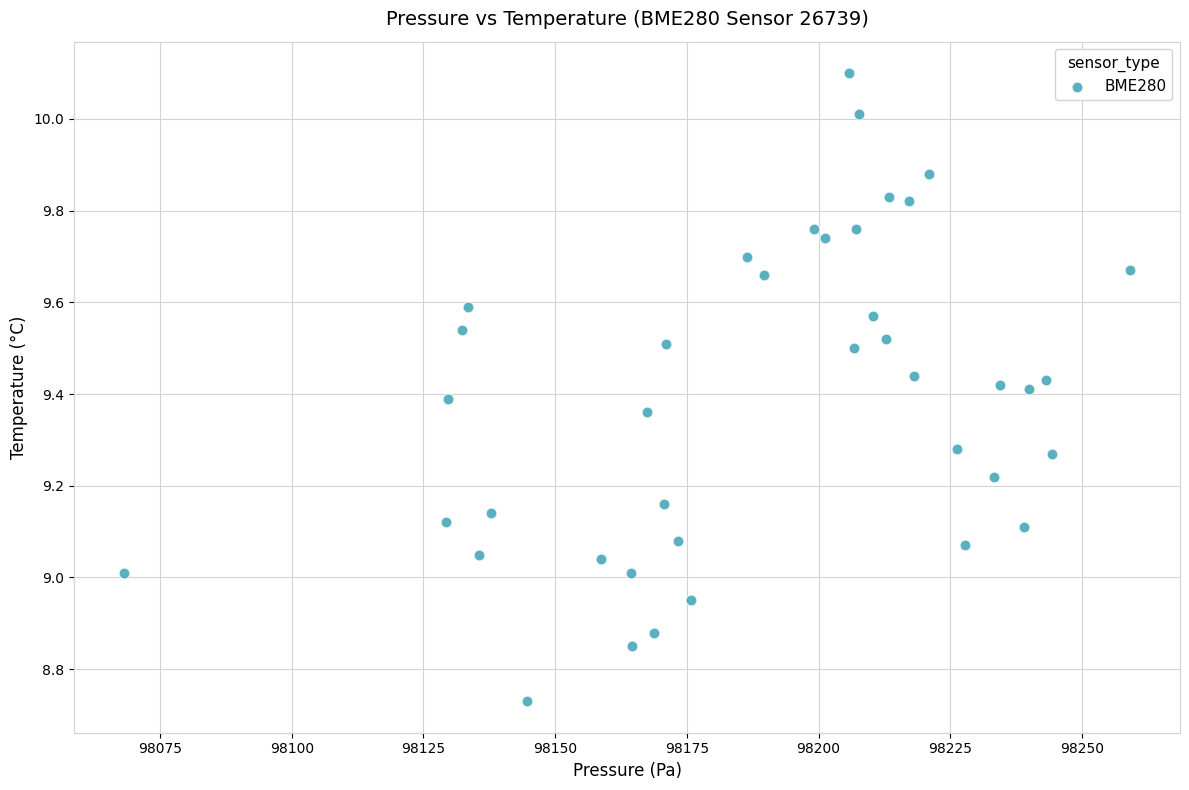

What is the range of Y values (max minus min)?

1.4